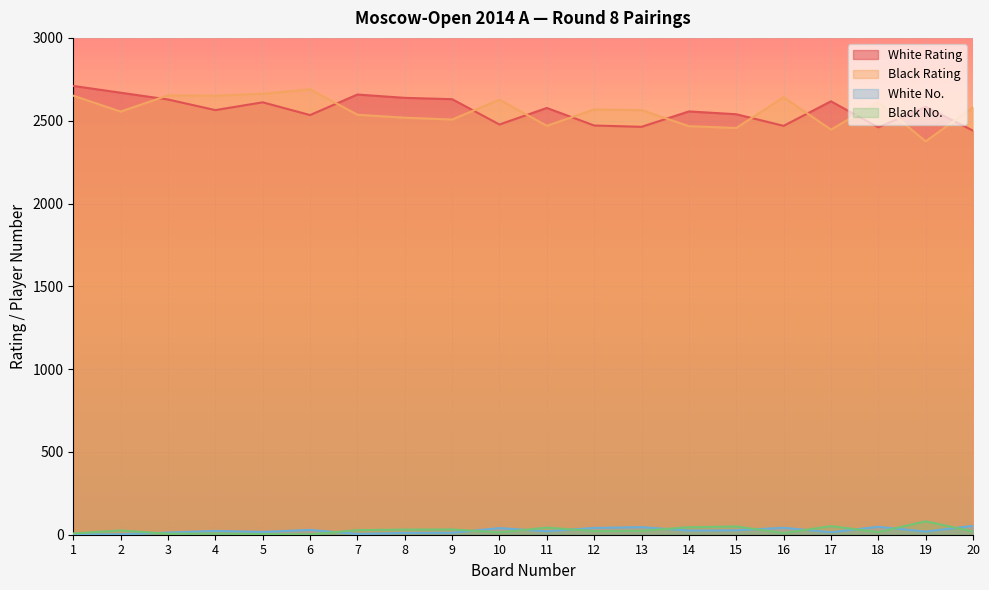

Reading left to right, list all the values displayed in this chart.

White Rating: 2710	2669	2628	2564	2611	2534	2658	2638	2630	2477	2577	2471	2463	2556	2539	2469	2617	2460	2584	2440
Black Rating: 2651	2555	2653	2651	2663	2690	2536	2518	2507	2627	2469	2568	2564	2467	2456	2642	2446	2613	2375	2581
White No.: 1	3	13	23	17	29	5	11	12	40	21	41	46	25	27	42	15	48	19	54
Black No.: 8	26	6	7	4	2	28	31	32	14	43	22	24	45	50	10	52	16	81	20